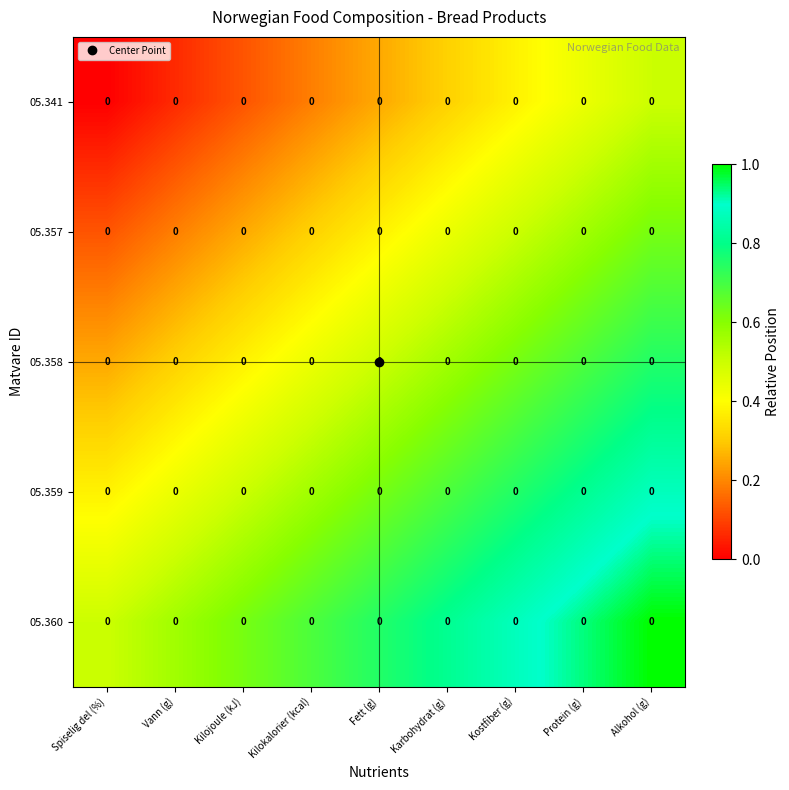

Rank the series at Kilojoule (kJ) from lowest to highest value.

05.341, 05.357, 05.358, 05.359, 05.360